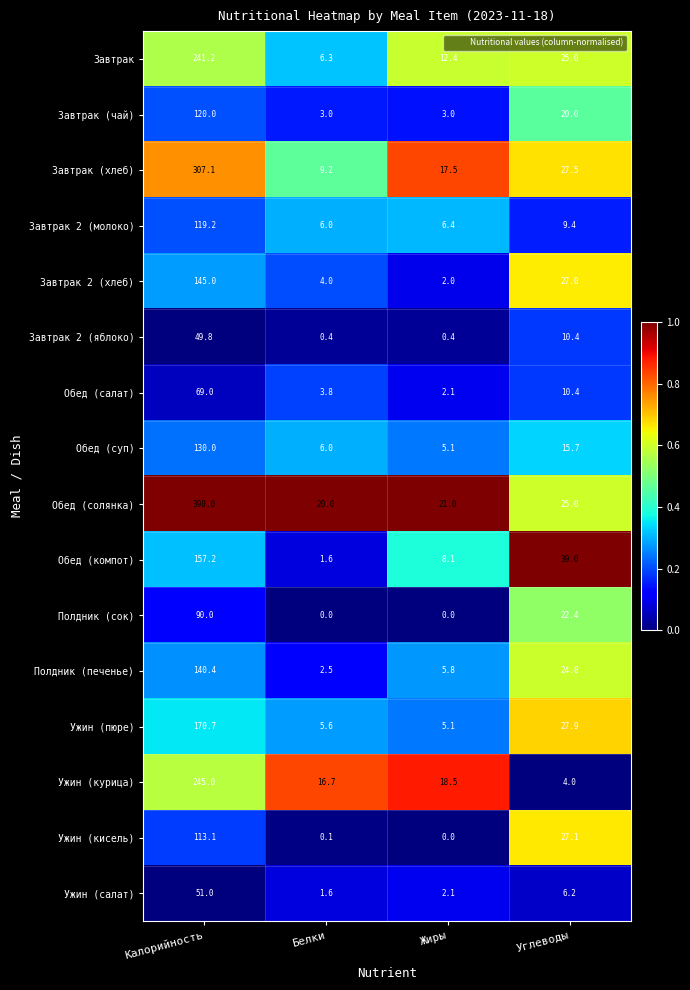

What is the sum of all Обед (компот) values?

205.9